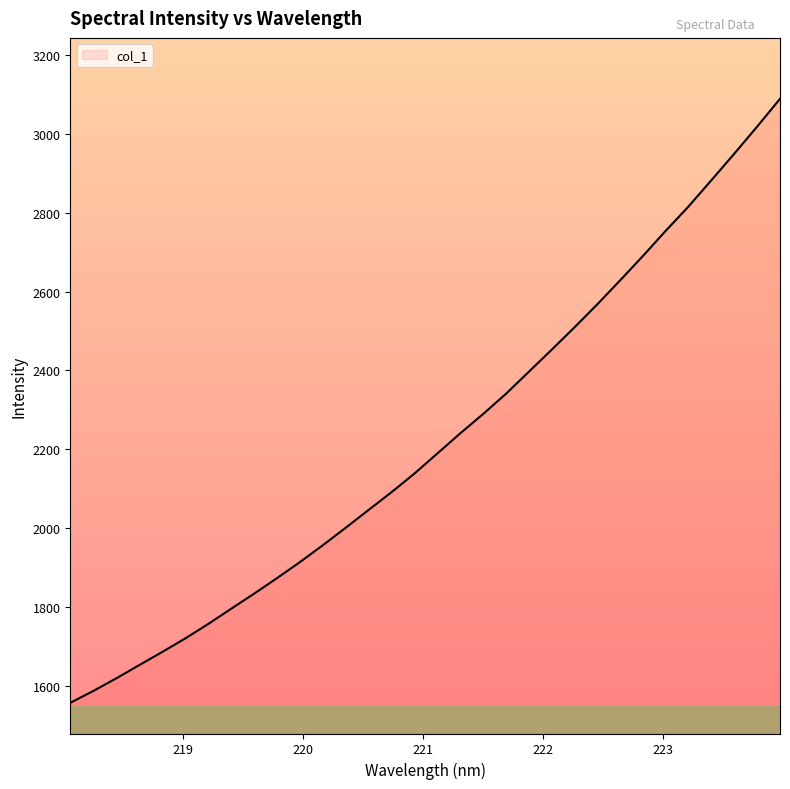

What is the difference between the maximum and minimum values?

1532.1